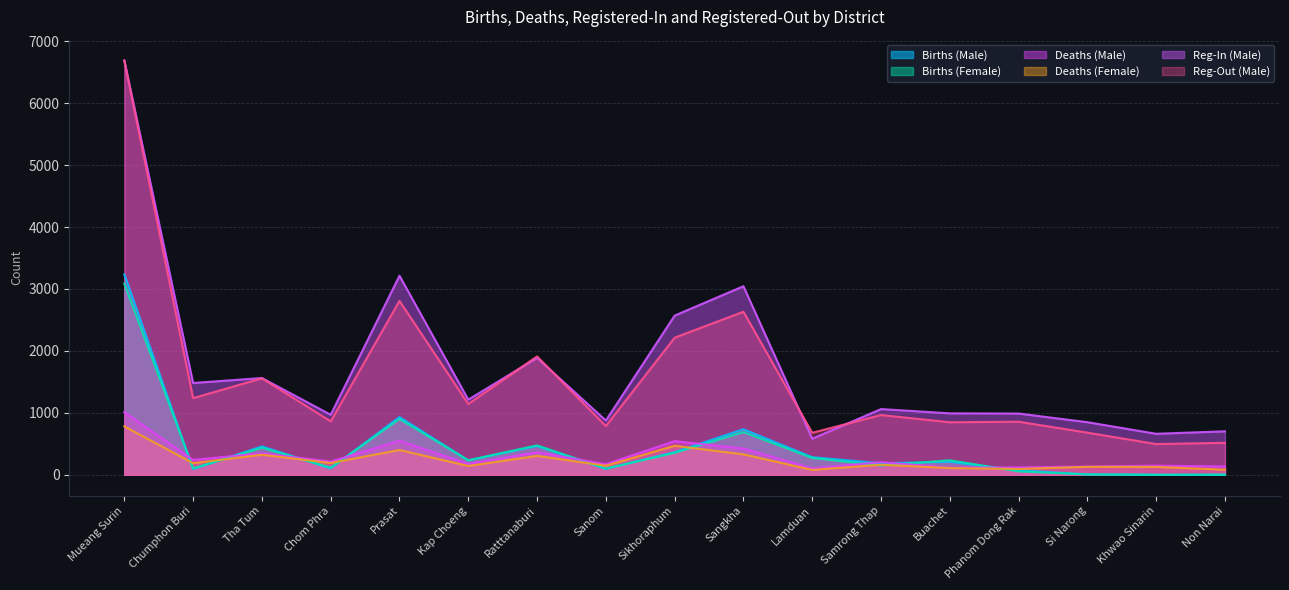

Which series changed the most between Prasat and Samrong Thap?

Reg-In (Male)